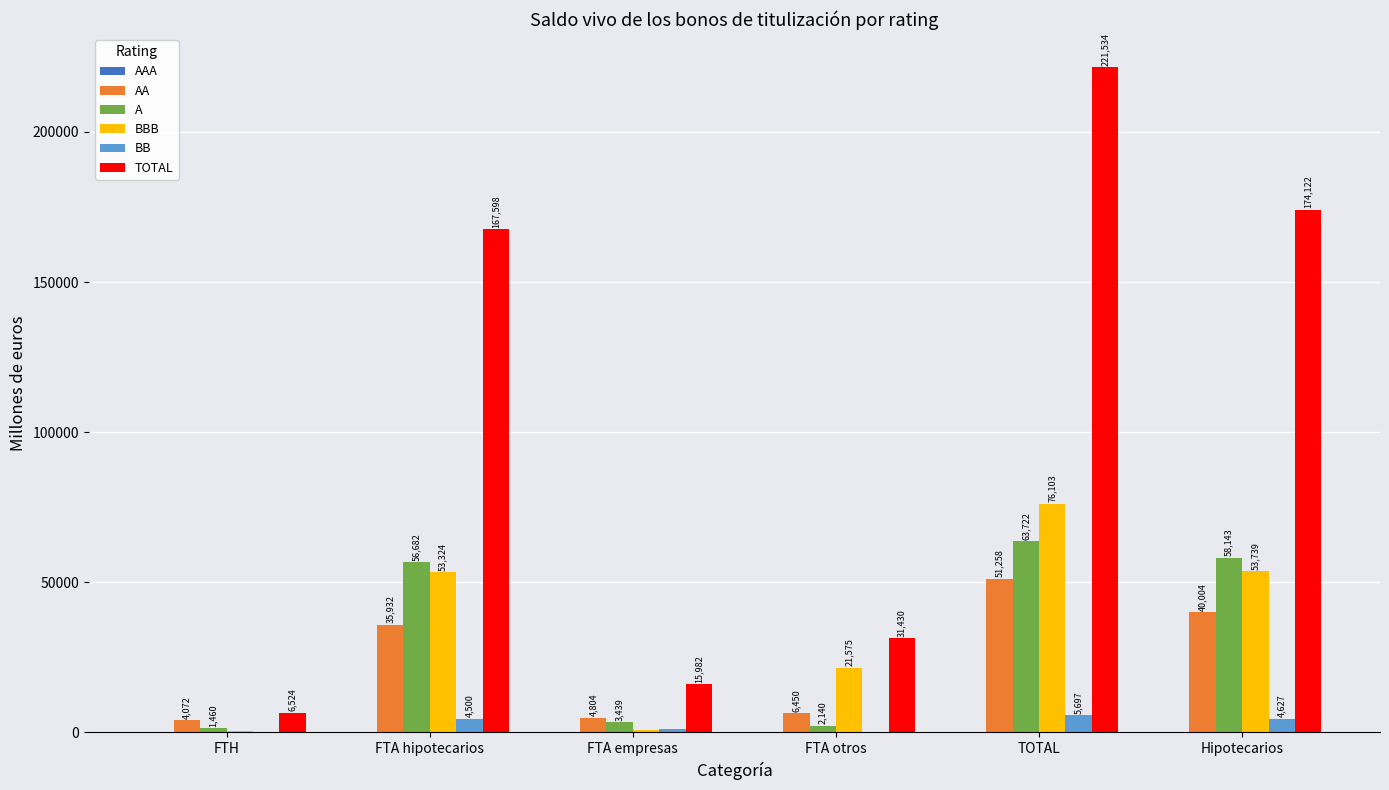

The value of TOTAL at FTA empresas is 15981.6. True or false?

True